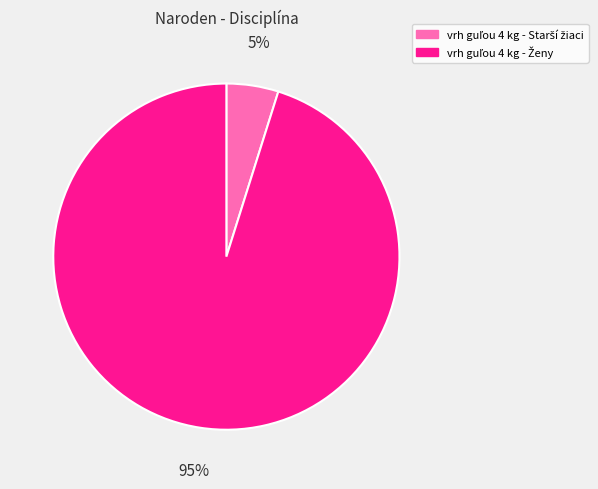

To the nearest percent, what is the average slice percentage?

50%